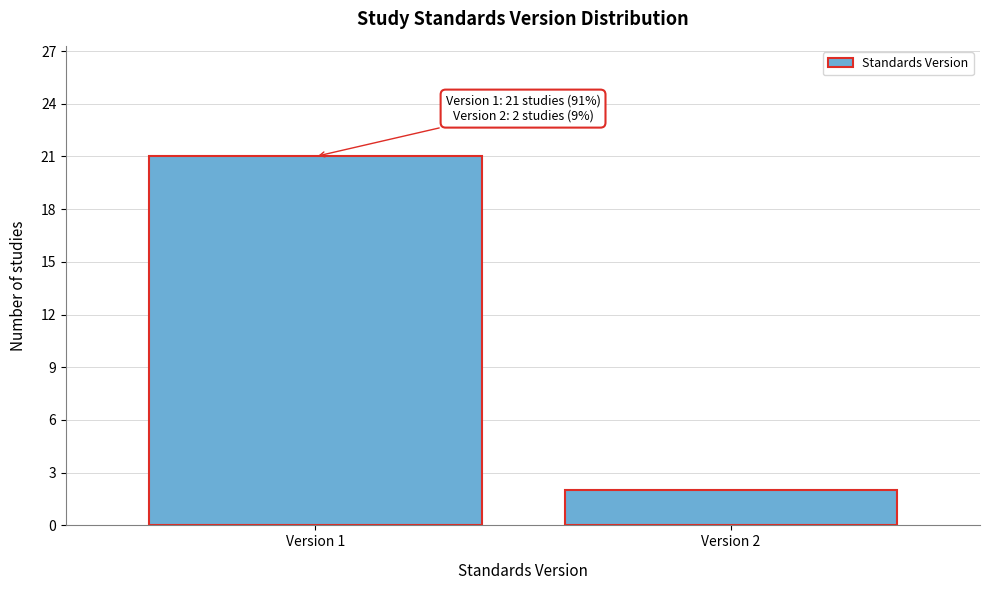

Reading right to left, transcribe all the data shown in this chart.

Version 2=2	Version 1=21